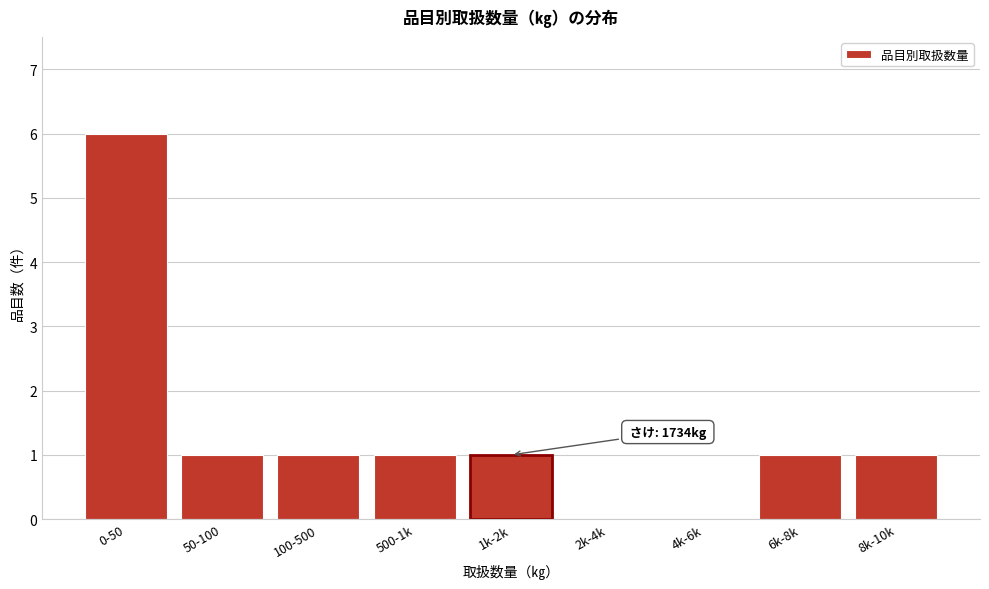

Reading left to right, transcribe all the data shown in this chart.

0-50=6	50-100=1	100-500=1	500-1k=1	1k-2k=1	2k-4k=0	4k-6k=0	6k-8k=1	8k-10k=1